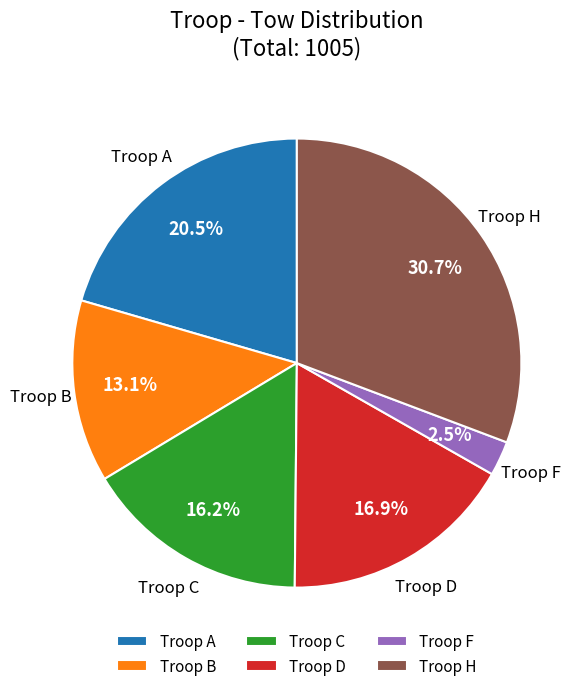

How much of the chart is everything except Troop D?

83.1%